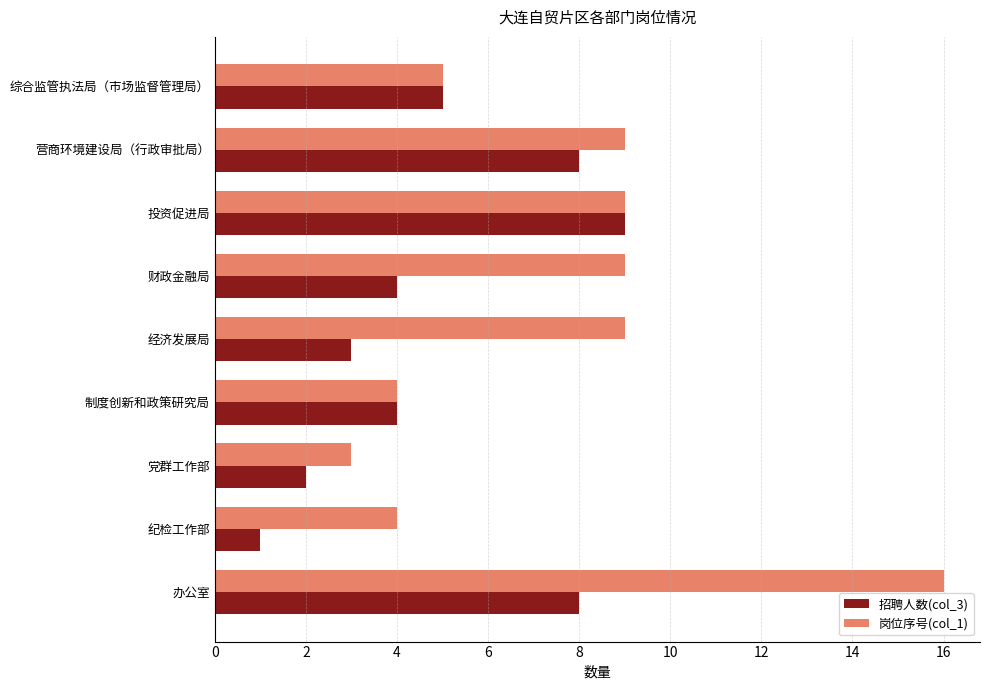

True or false: 岗位序号(col_1) has a value of 14 at 投资促进局.

False